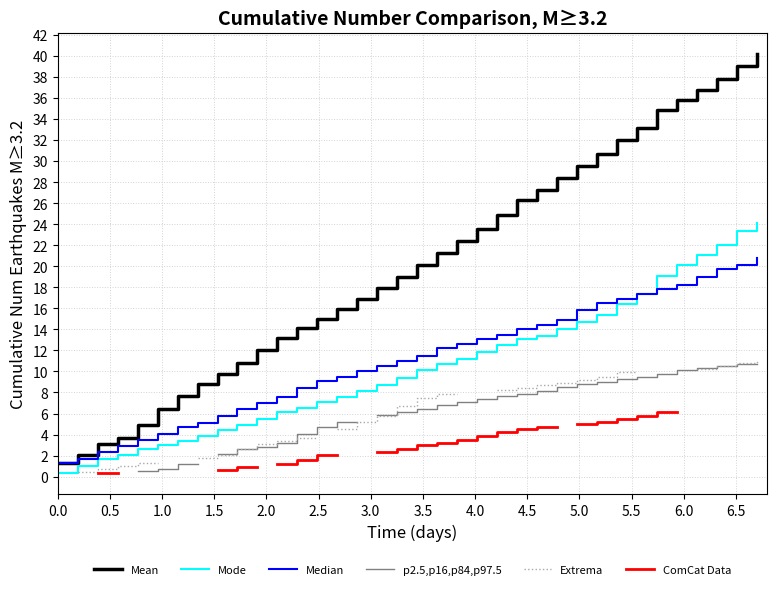

True or false: p2.5,p16,p84,p97.5 has more than 2 points higher than both neighbors.

False